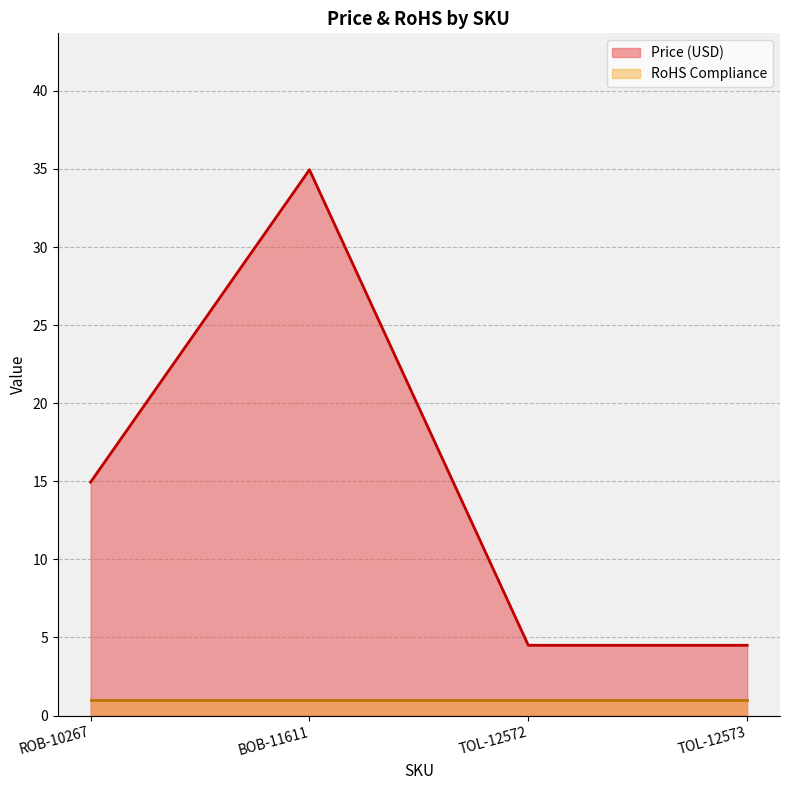

What is the value of the 3rd point from the left?

4.5